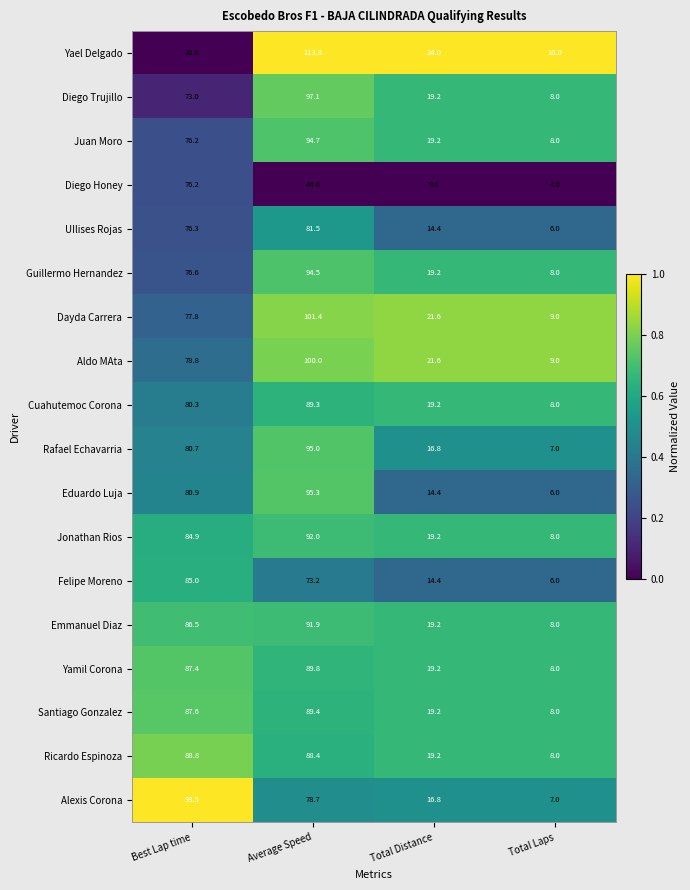

The value of Emmanuel Diaz at Average Speed is 91.9. True or false?

True